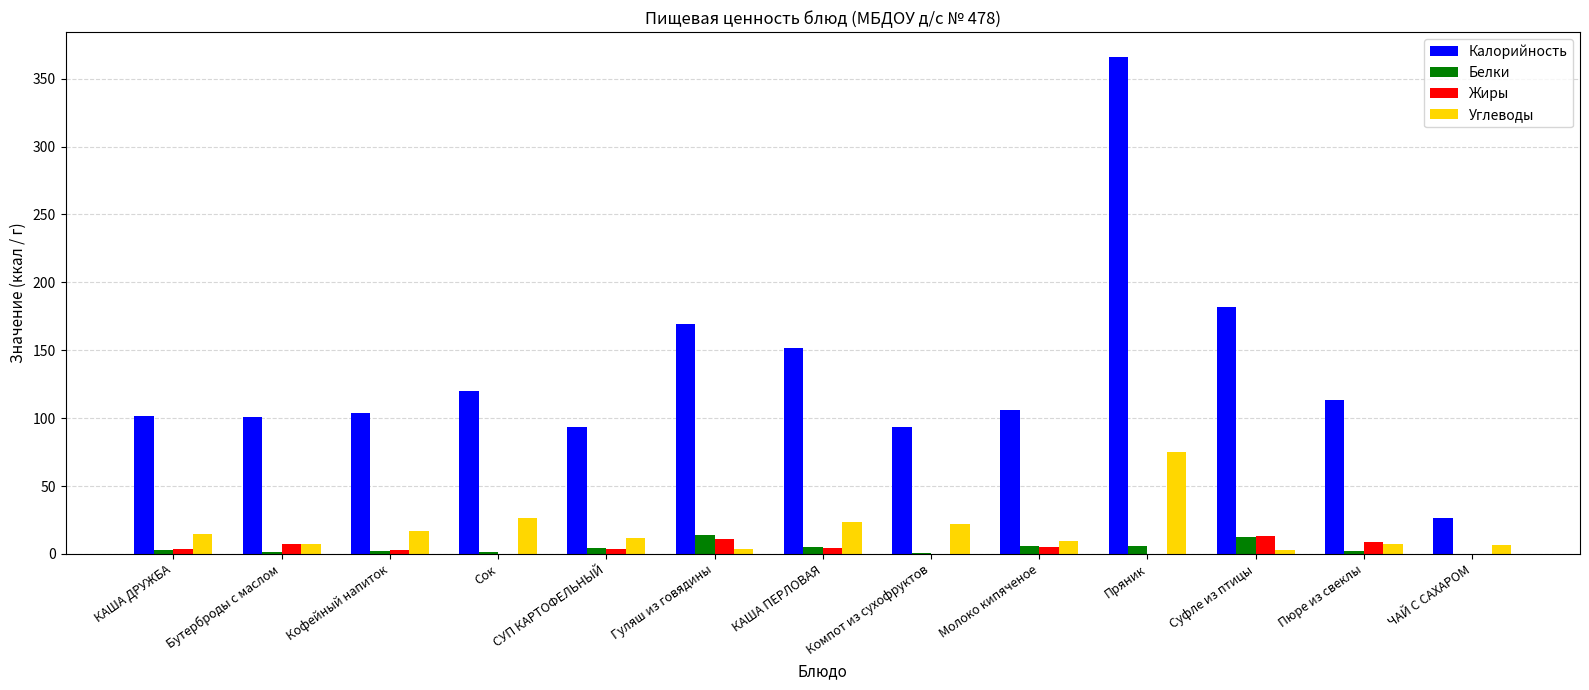

Is it true that Калорийность equals 157.8 at Сок?

False